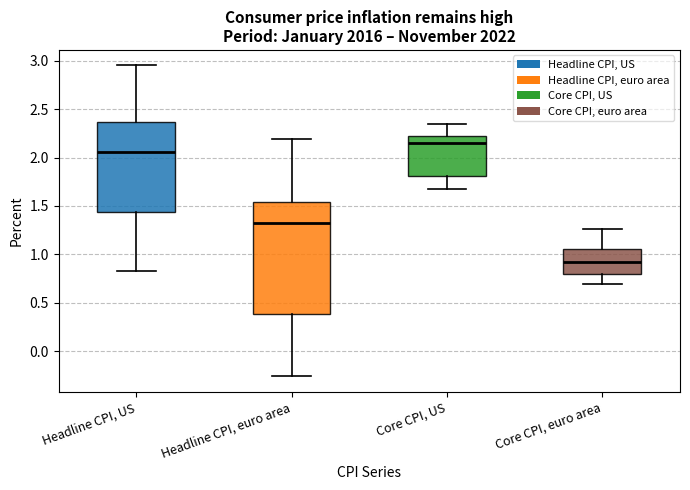

Where does the lower whisker of the box for Headline CPI, US end on the y-axis? The values are not printed on the chart, so give them approximately, as read against the axis.

0.85